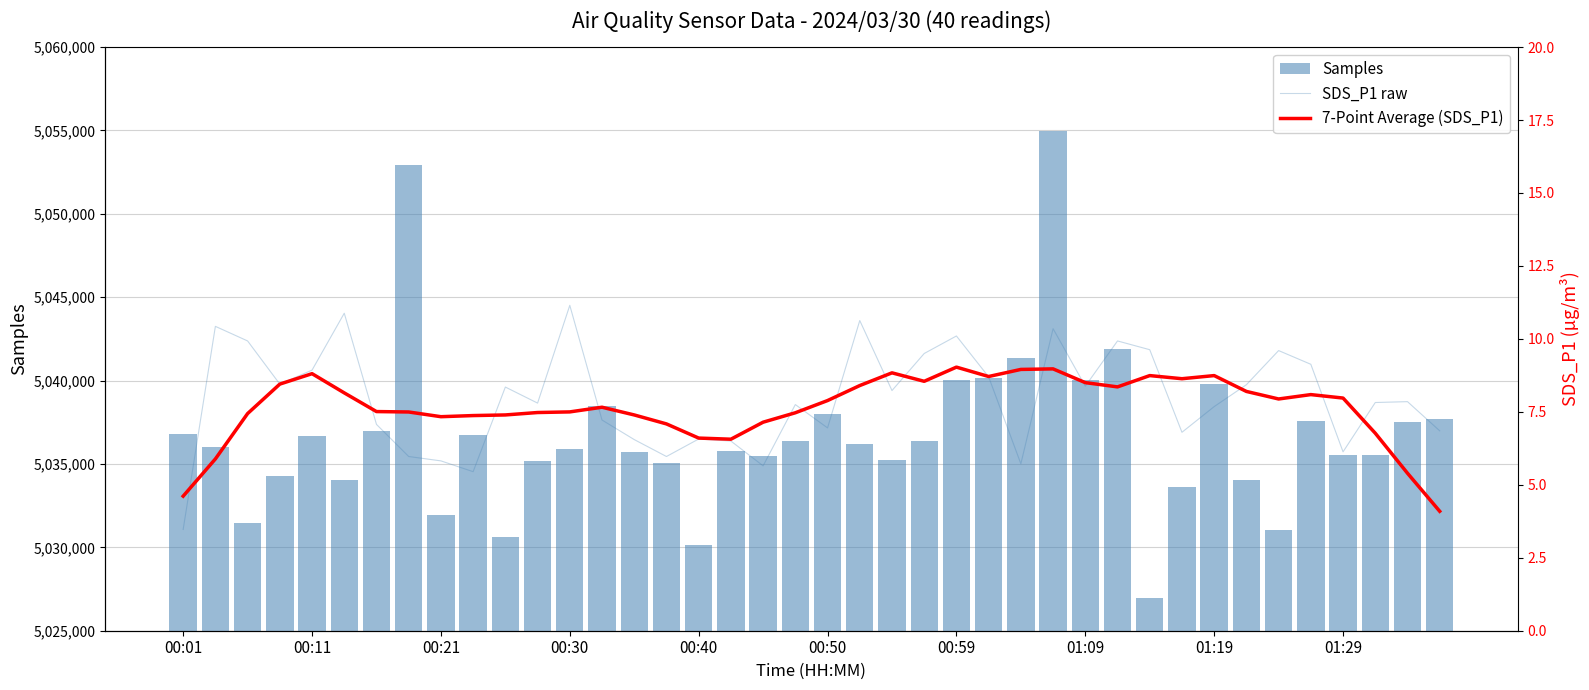

How many groups of bars are there?

40